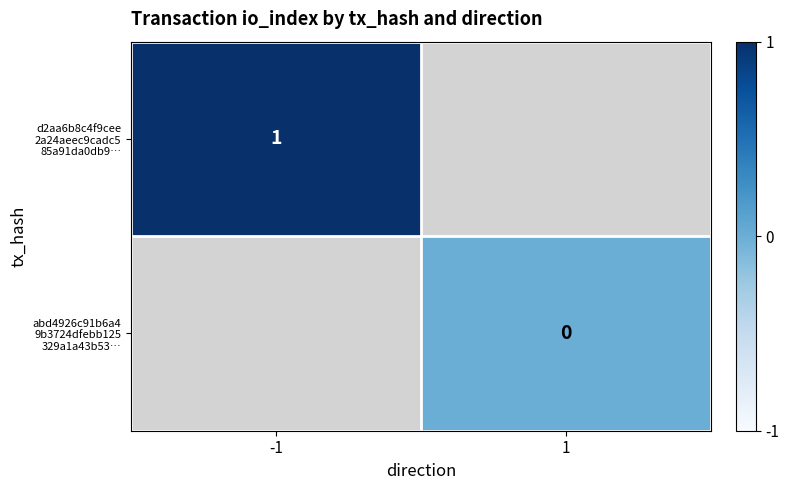

Rank the categories by d2aa6b8c4f9cee 2a24aeec9cadc5 85a91da0db9… value from highest to lowest.

-1, 1